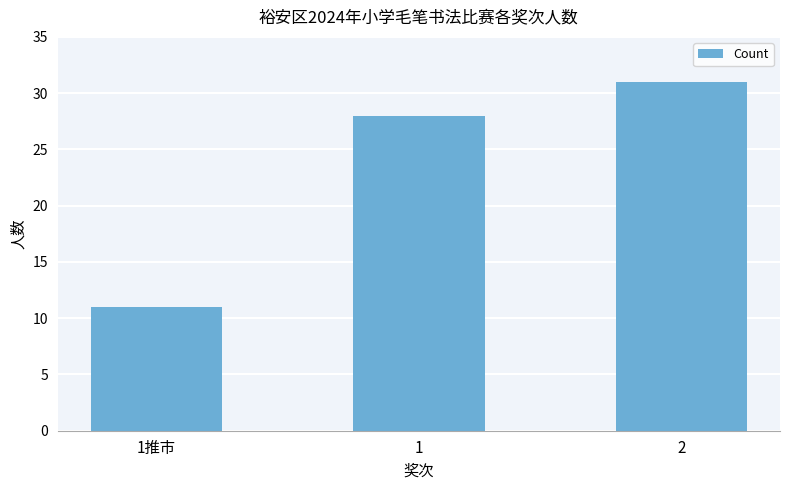

What is the sum of the values at 2 and 1推市?

42